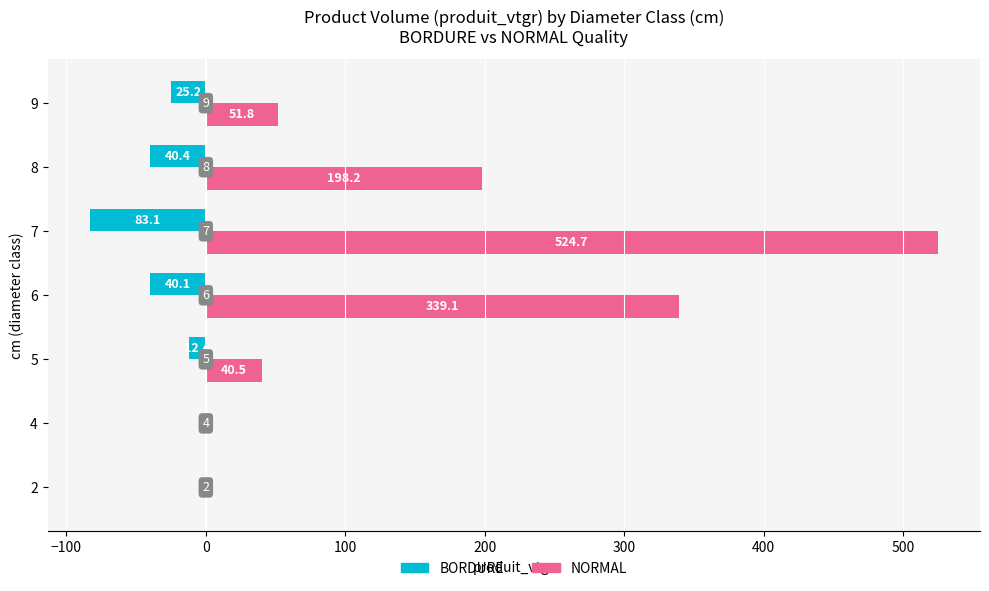

What are all the series names shown in the legend?

BORDURE, NORMAL